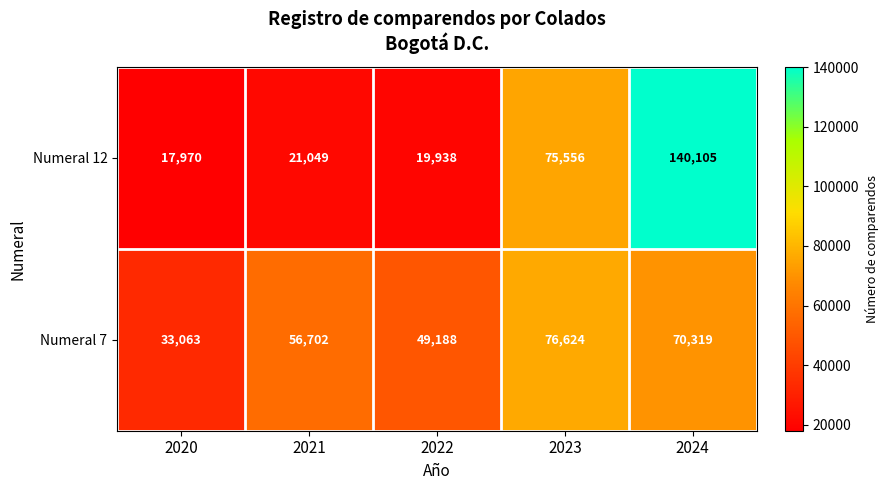

Which label corresponds to the largest value in the chart?

2024